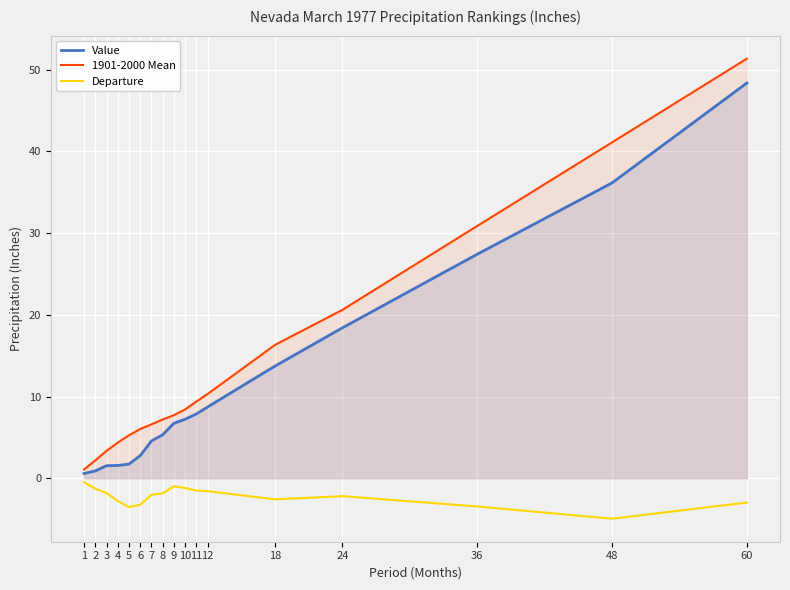

What is the value of the 1901-2000 Mean point at the 1st from the left?

1.1